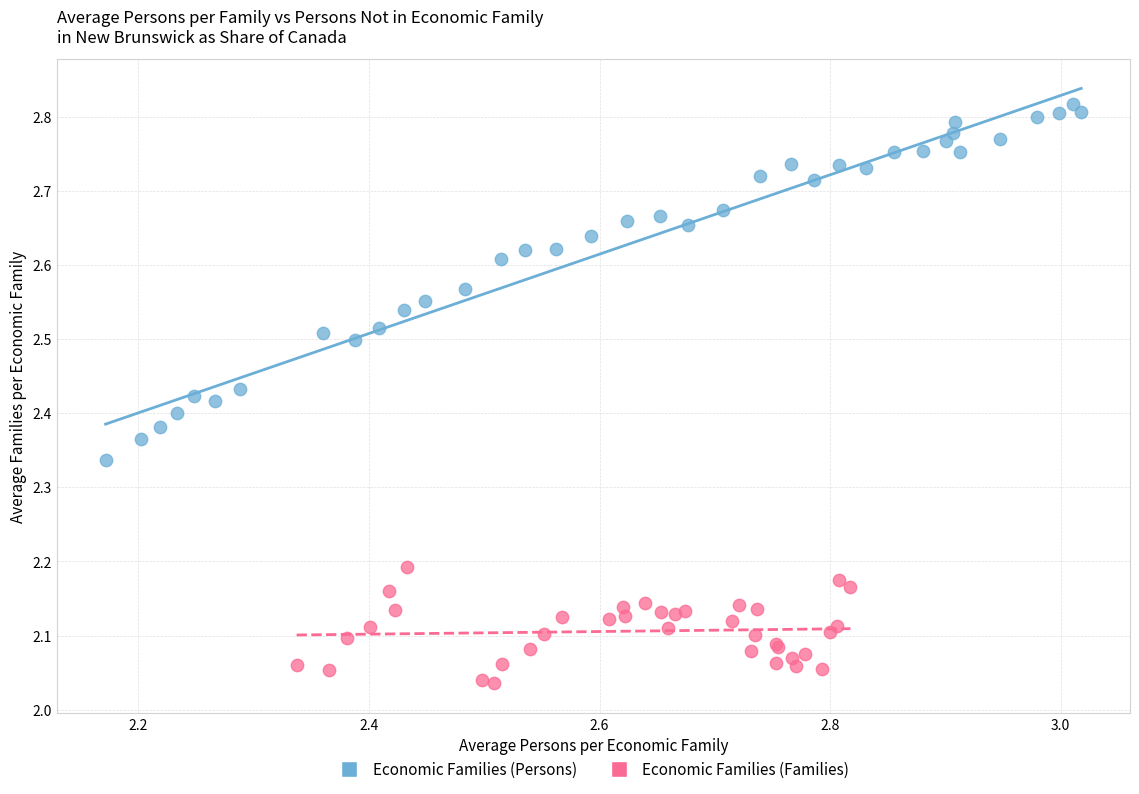

Which series has the widest spread of Y values?

Economic Families (Persons)